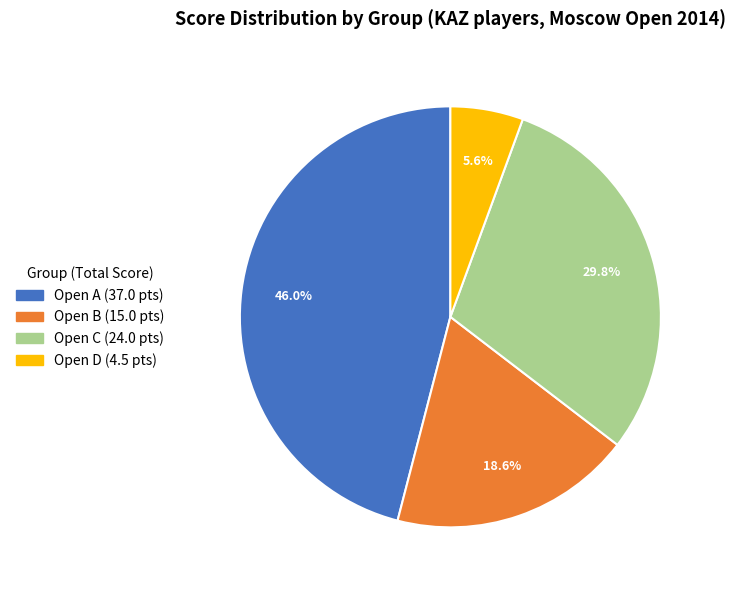

True or false: Open C accounts for 10% of the total.

False